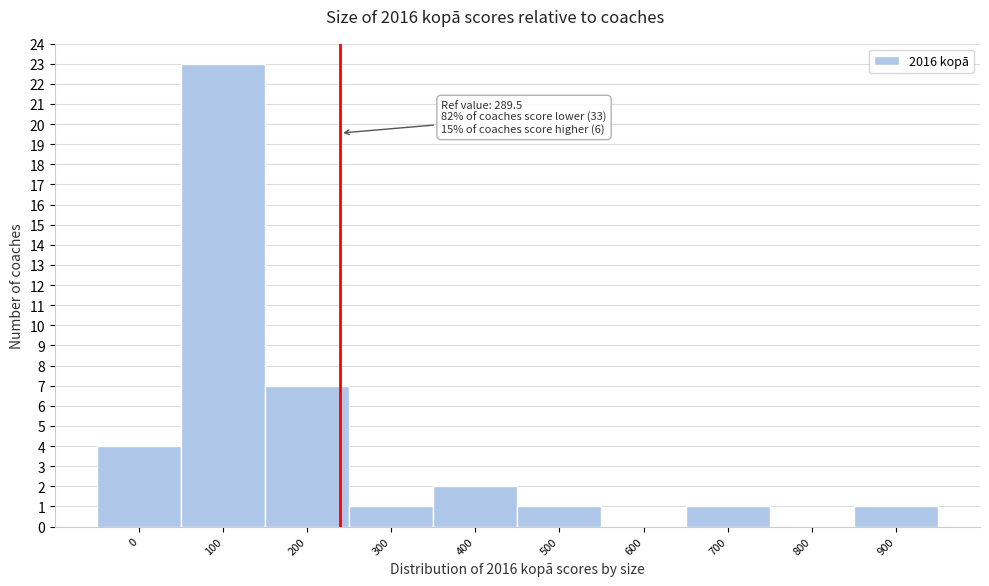

Reading left to right, extract all data points from this chart.

0=4	100=23	200=7	300=1	400=2	500=1	600=0	700=1	800=0	900=1